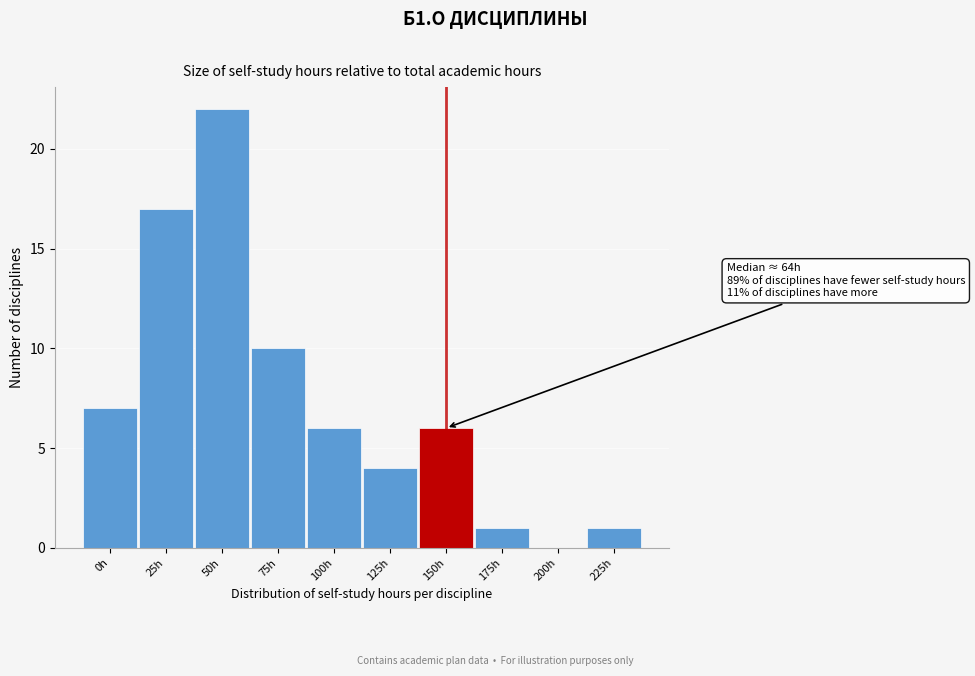

Reading left to right, what are all the values shown in this chart?

0h=7	25h=17	50h=22	75h=10	100h=6	125h=4	150h=6	175h=1	200h=0	225h=1